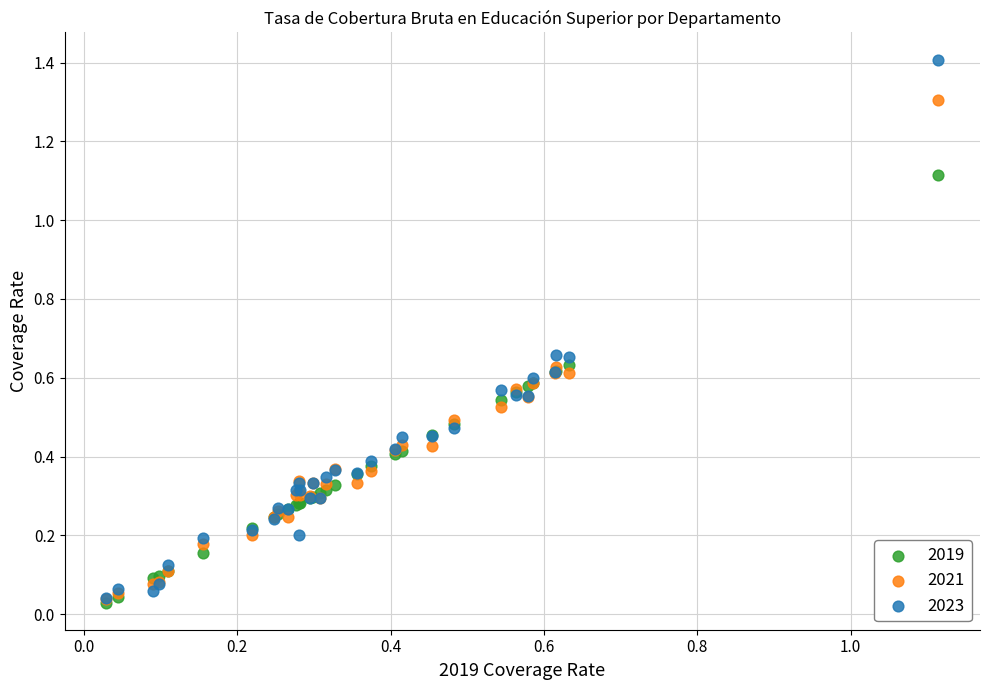

Which series has the largest Y range (max minus min)?

2023